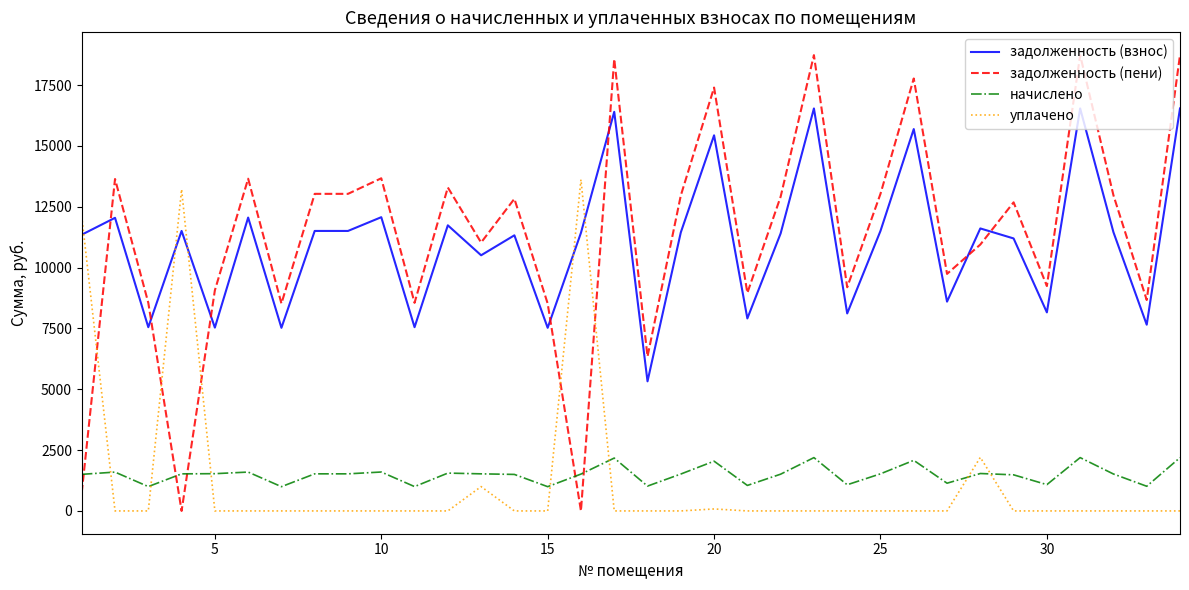

How many intersections are there between уплачено and задолженность (пени)?

5